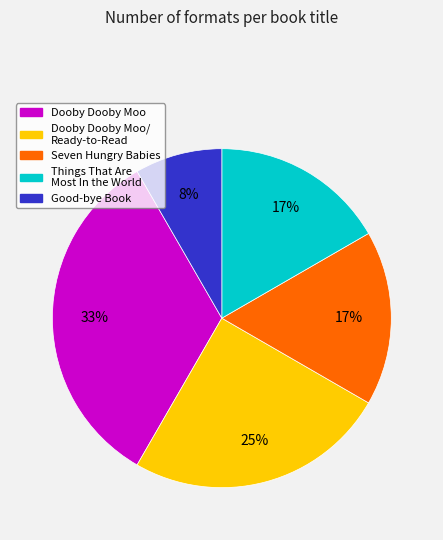

To the nearest percent, what is the difference between the largest and smallest slice percentages?

25%